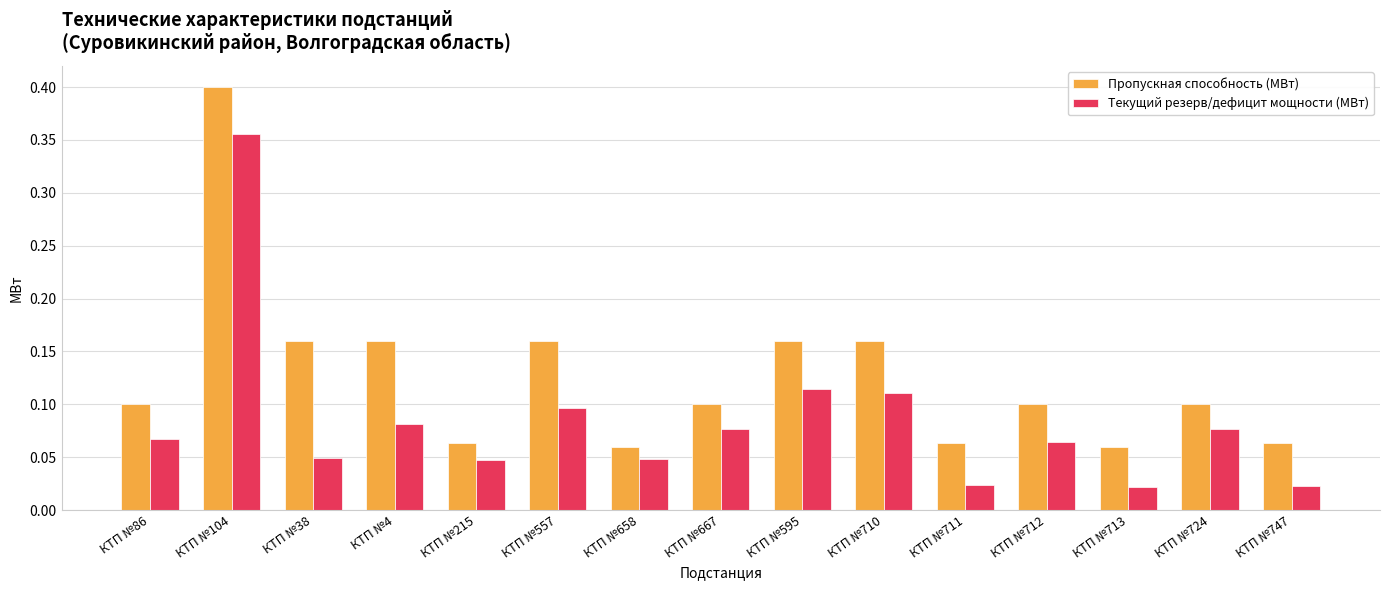

What is the sum of all Пропускная способность (МВт) values?

1.9